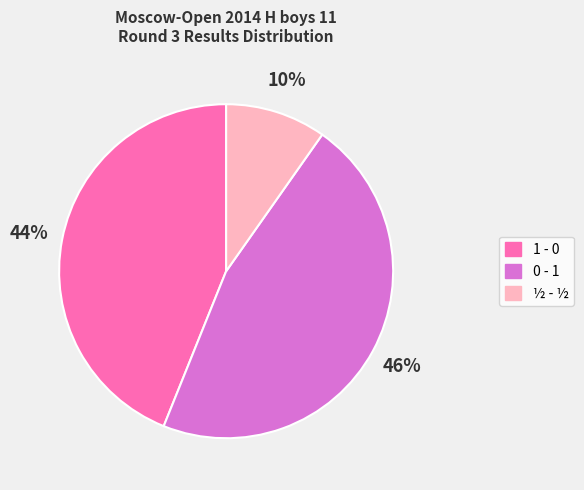

The ½ - ½ slice represents 1% of the pie. True or false?

False